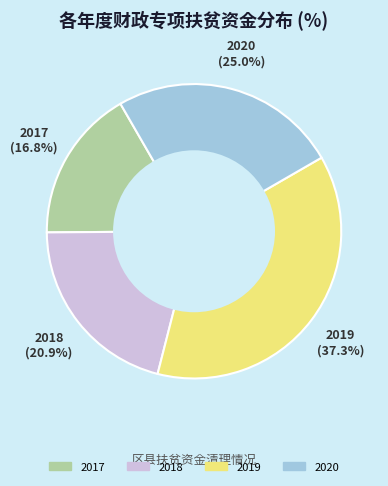

Is there a majority slice in this chart?

No